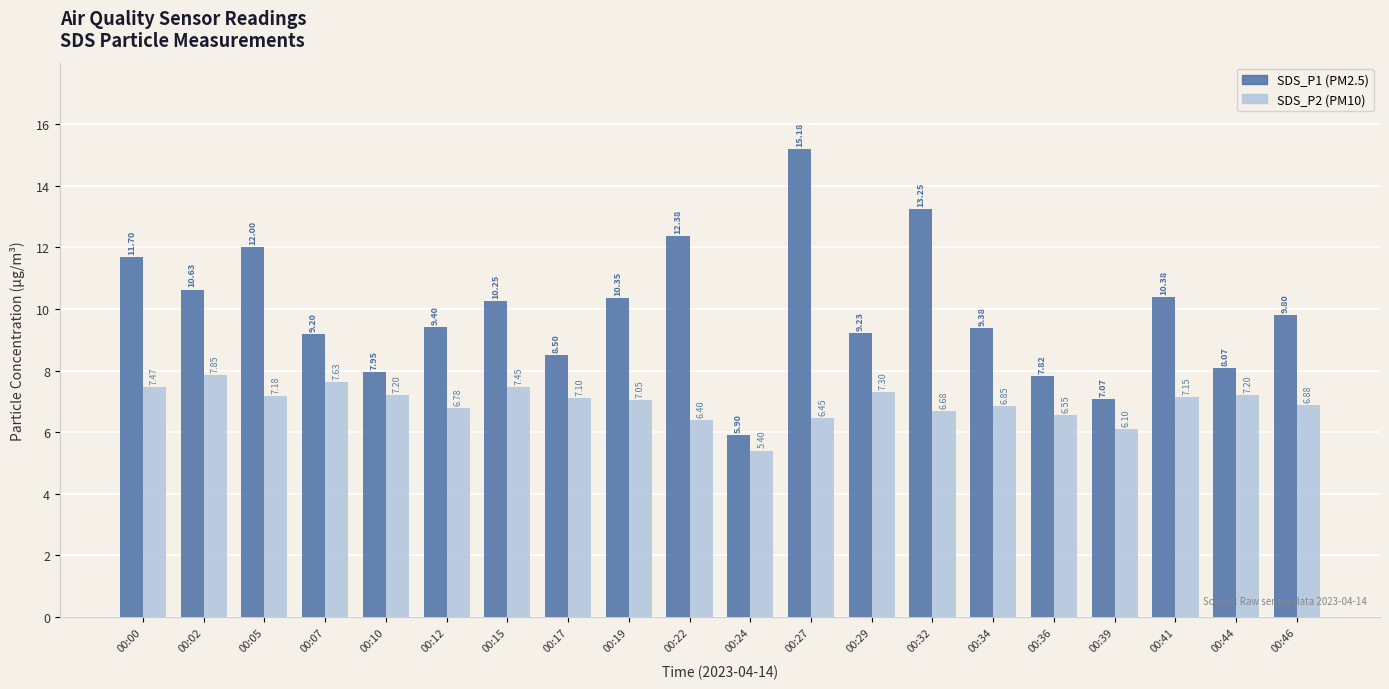

How many categories are shown in the chart?

20